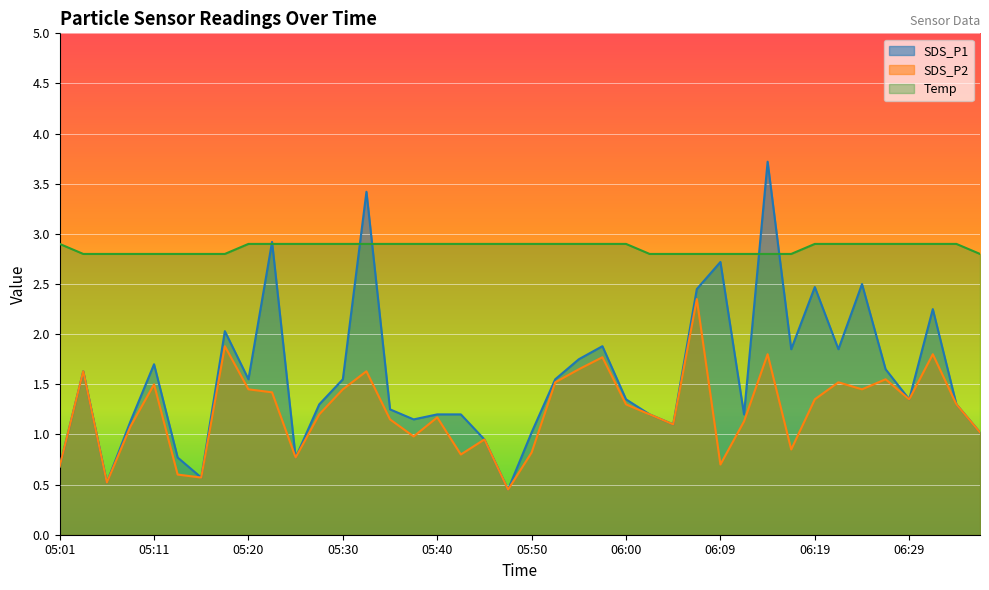

Between 05:20 and 06:12, which series saw the biggest shift?

SDS_P1